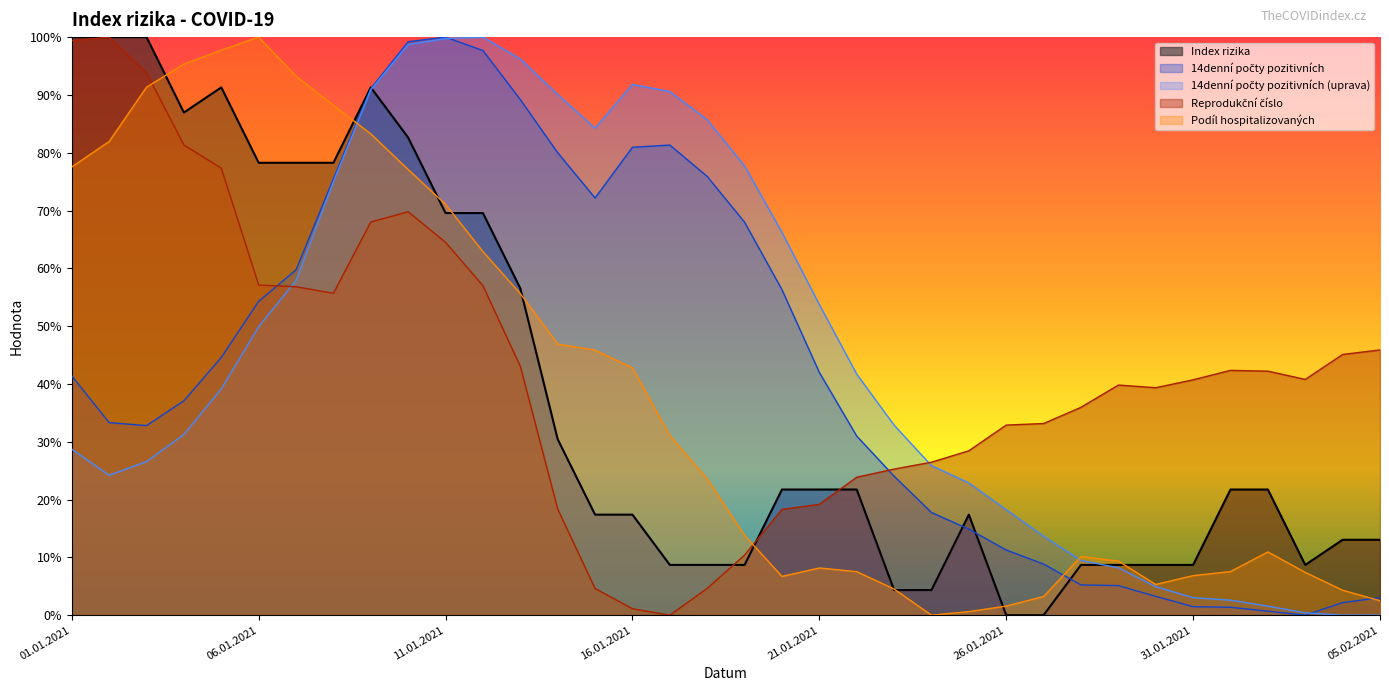

What is the difference between the Index rizika values at 12.01.2021 and 03.02.2021?

60.9